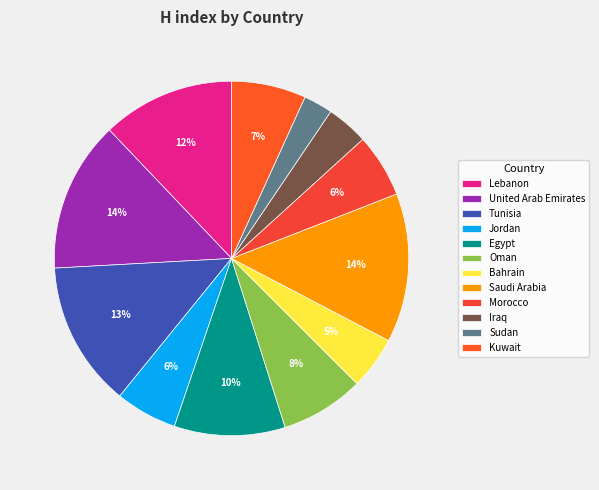

Combined, what portion of the pie is Iraq and Bahrain?

8.6%